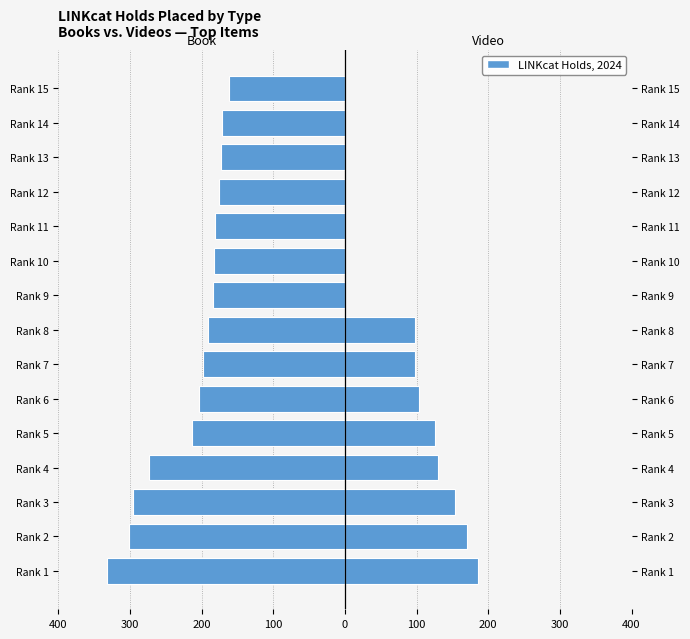

True or false: book has a value of -561 at 100.

False